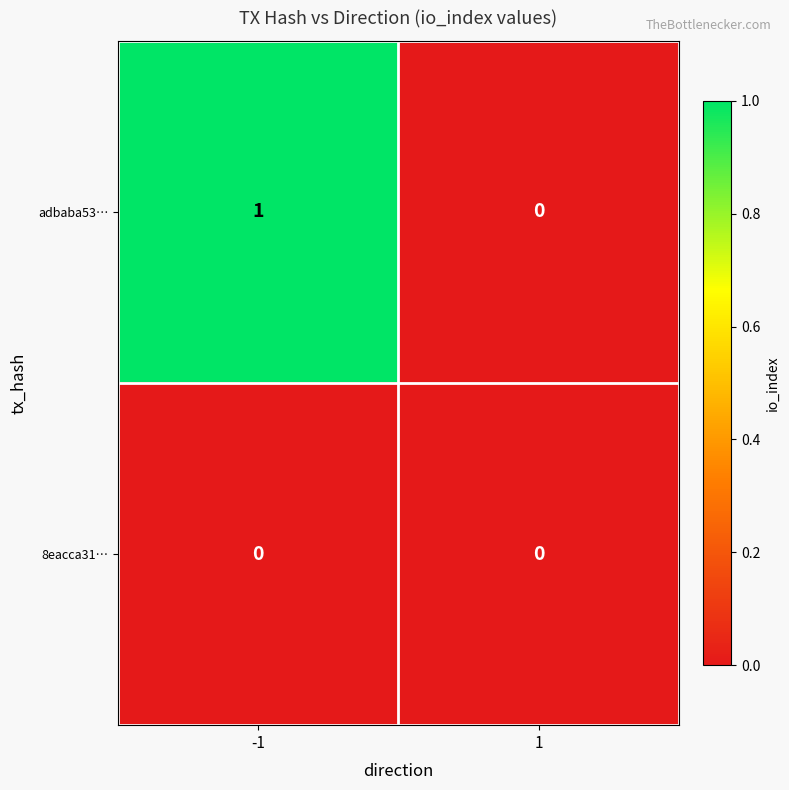

Reading left to right, extract all data points from this chart.

adbaba53…: -1=1	1=0
8eacca31…: -1=0	1=0